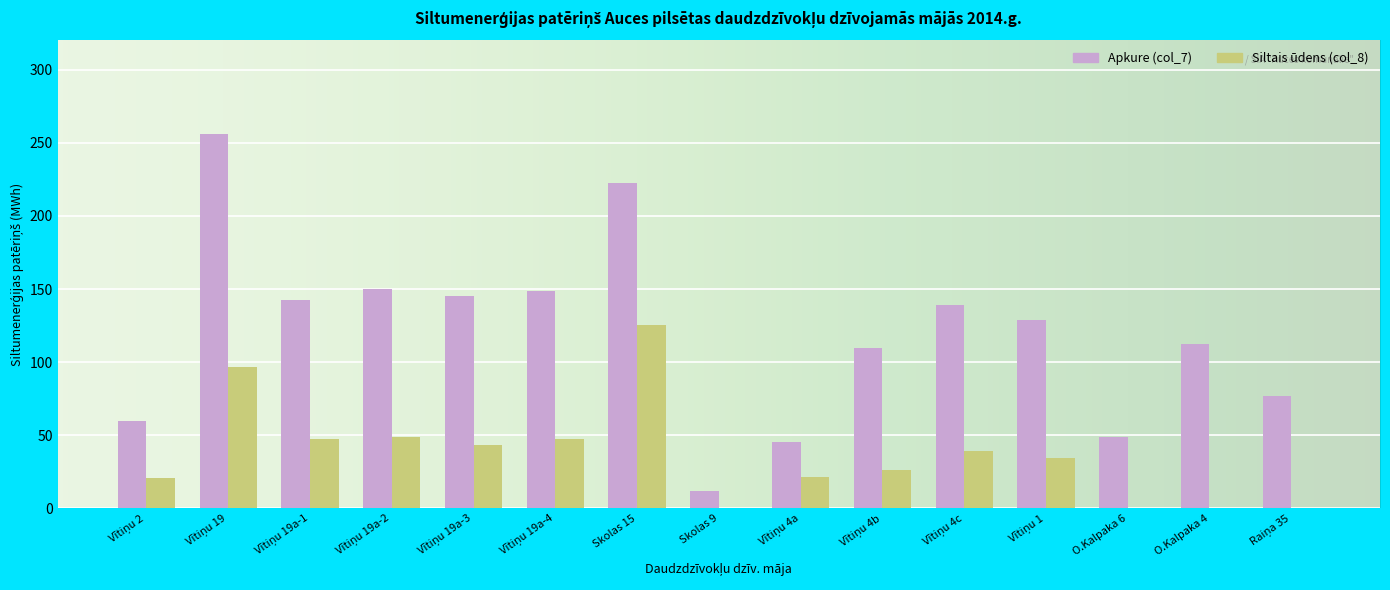

The value of Siltais ūdens (col_8) at O.Kalpaka 4 is 0.0. True or false?

True